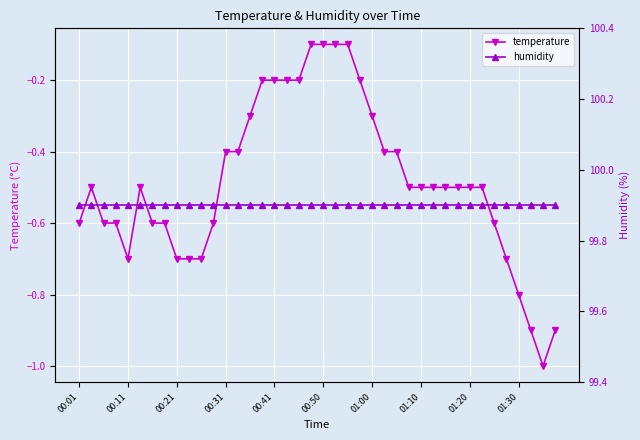

What are all the series names shown in the legend?

temperature, humidity